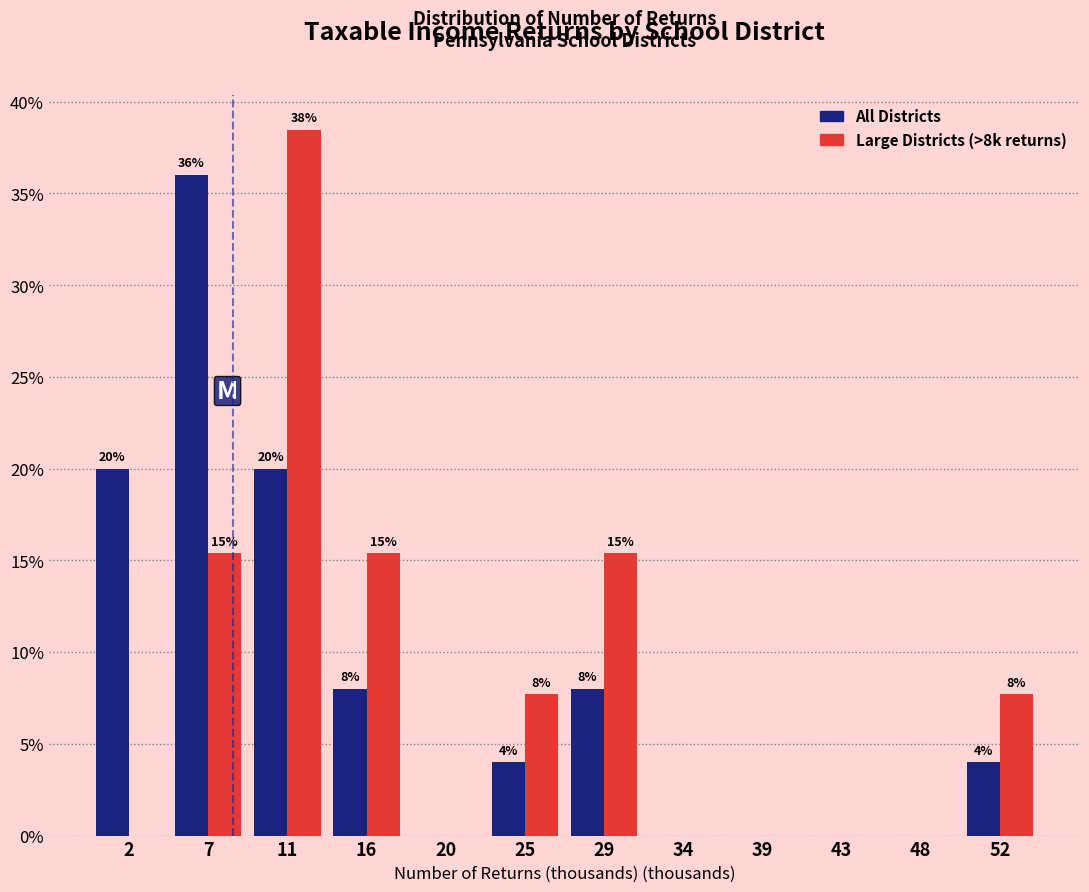

At which category is the sum across all series the highest?

11